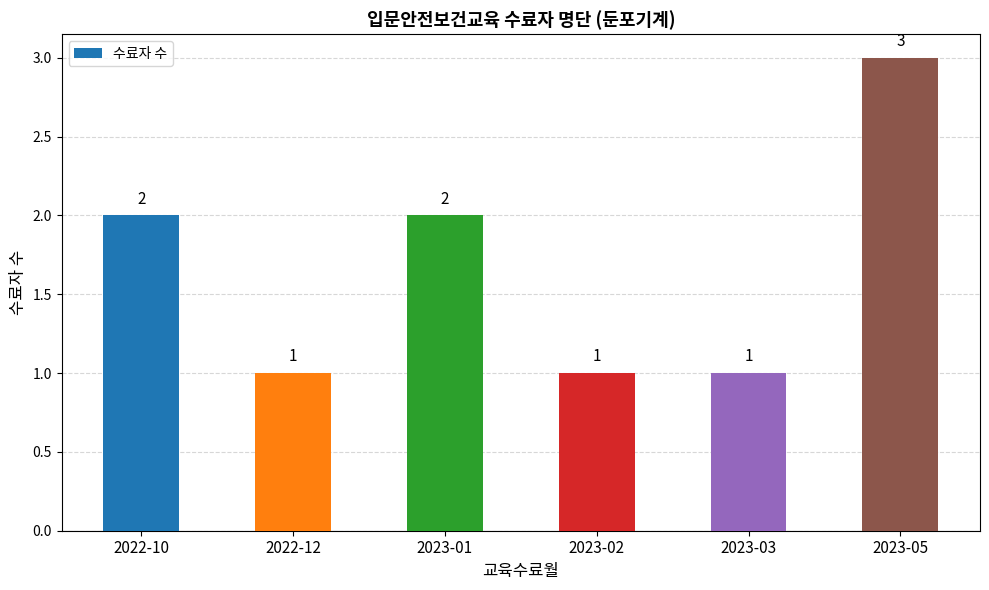

Count the values in the range 1 to 2.

5